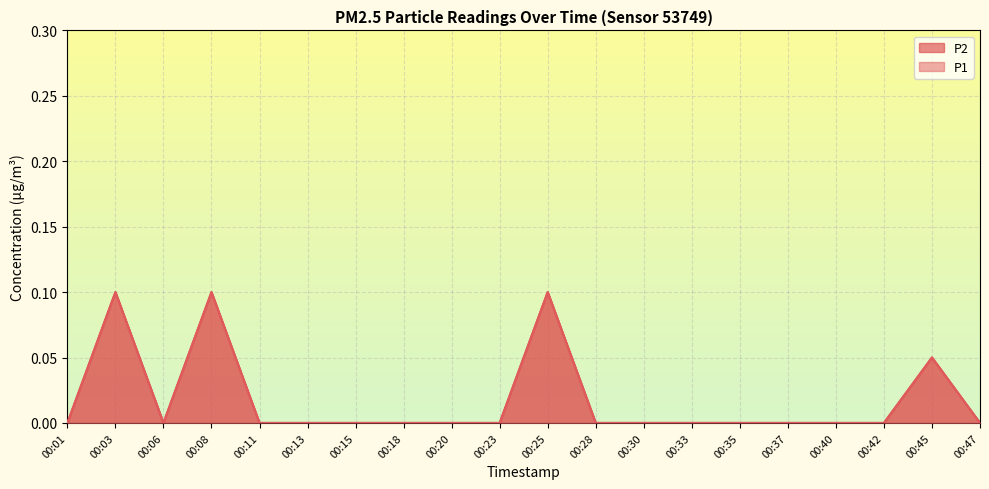

What is the sum of all P2 values?

0.4